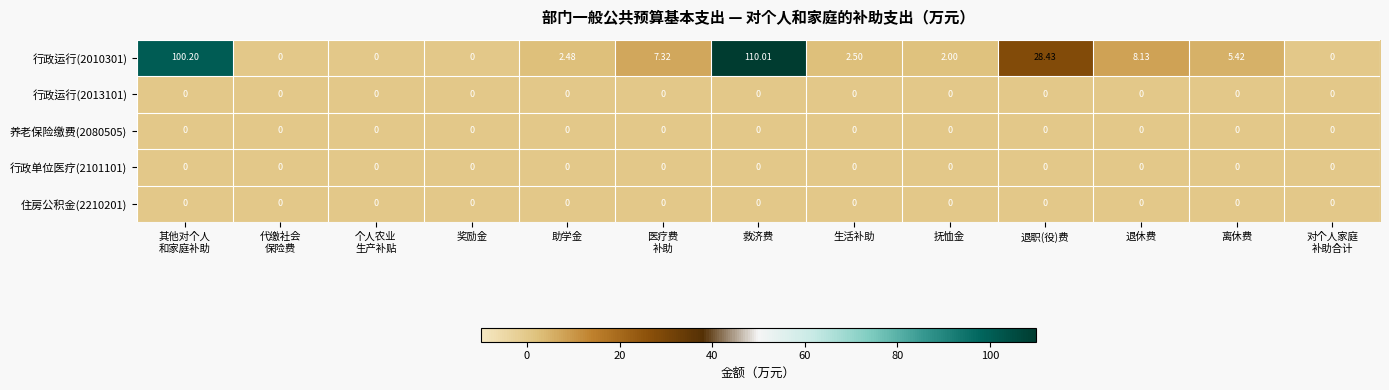

At which category is the sum across all series the highest?

救济费